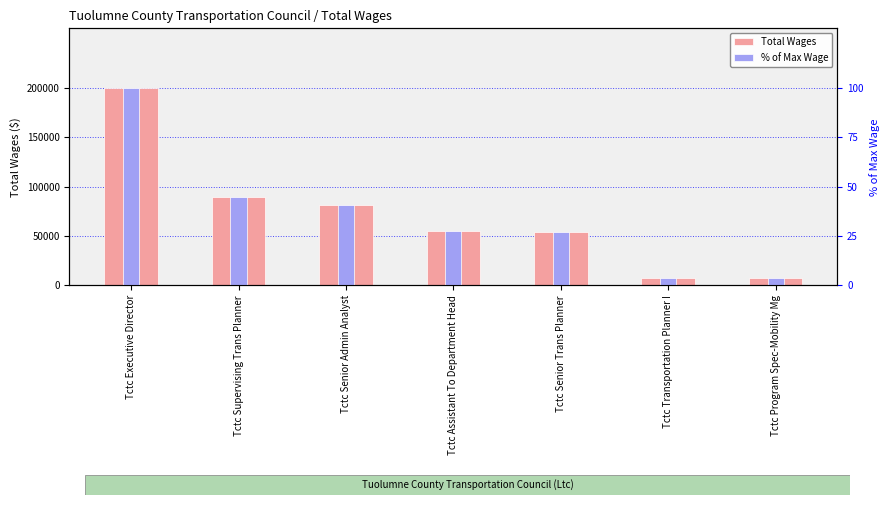

At which label does % of Max Wage reach its peak?

Tctc Executive Director